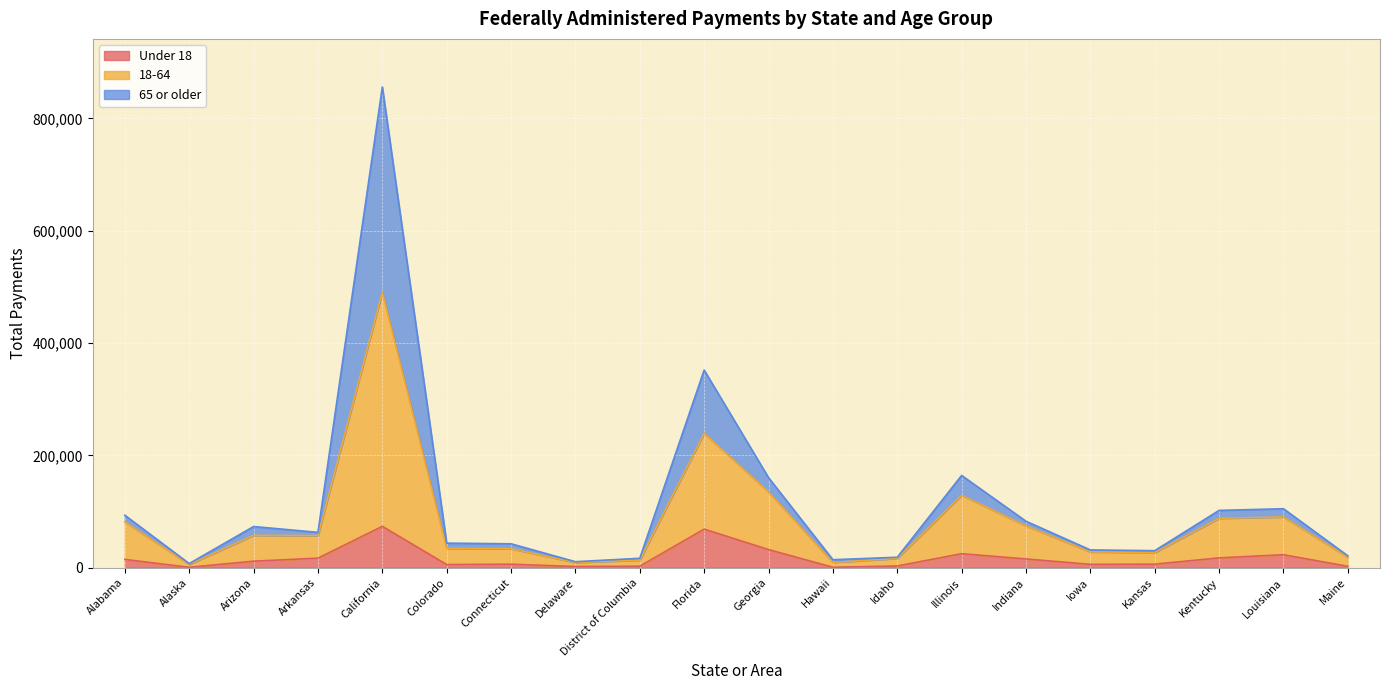

Reading left to right, transcribe all the data shown in this chart.

Under 18: 14762	763	11670	17048	73649	5613	6270	2141	2661	68732	32326	819	3085	24972	15621	5979	6350	17507	23170	2488
18-64: 81670	5920	57708	57291	490740	34513	33882	9232	13508	239371	135076	9531	16600	128844	74618	28204	26990	88006	90399	18743
65 or older: 93502	7404	73376	62999	856023	43832	42648	10720	16809	351927	160446	14267	18655	164318	82787	31694	30359	102078	105069	21214